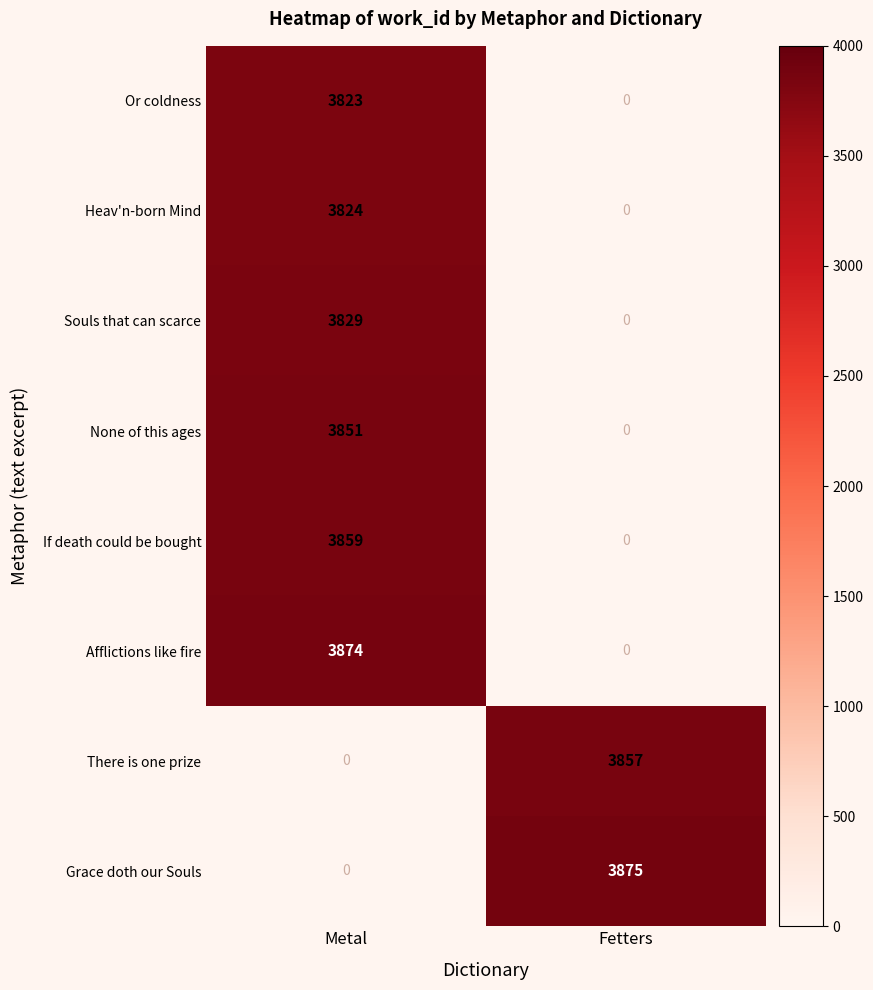

How many data points does each series have?

2